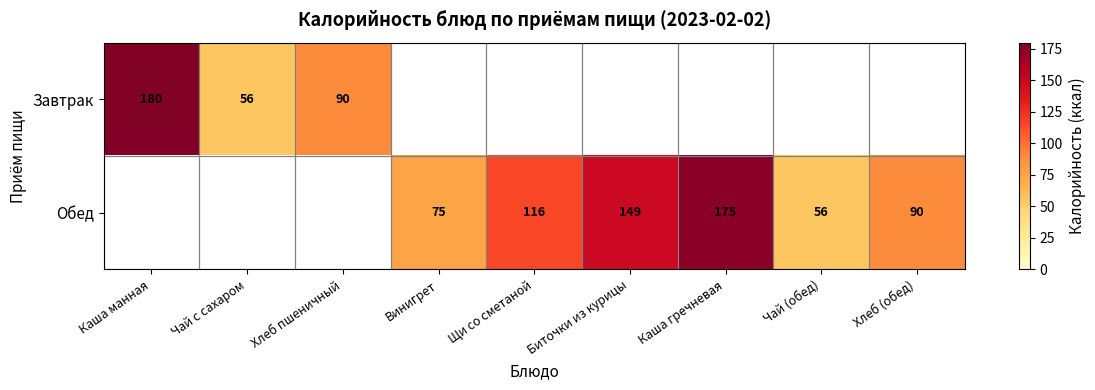

The value of Обед at Винигрет is 23. True or false?

False